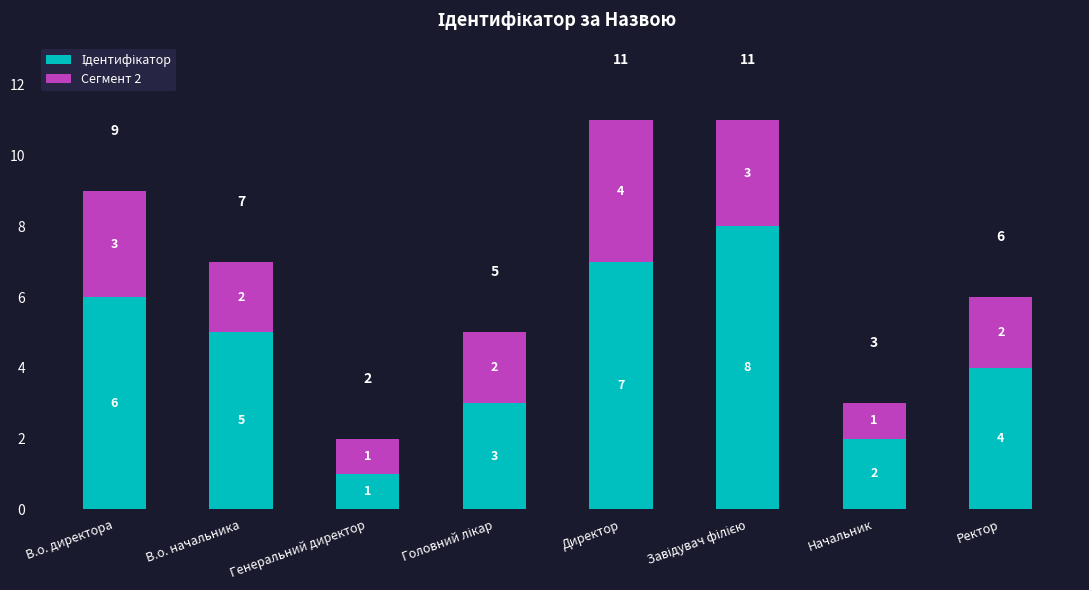

What is the difference between the maximum and second lowest values in the Ідентифікатор series?

6